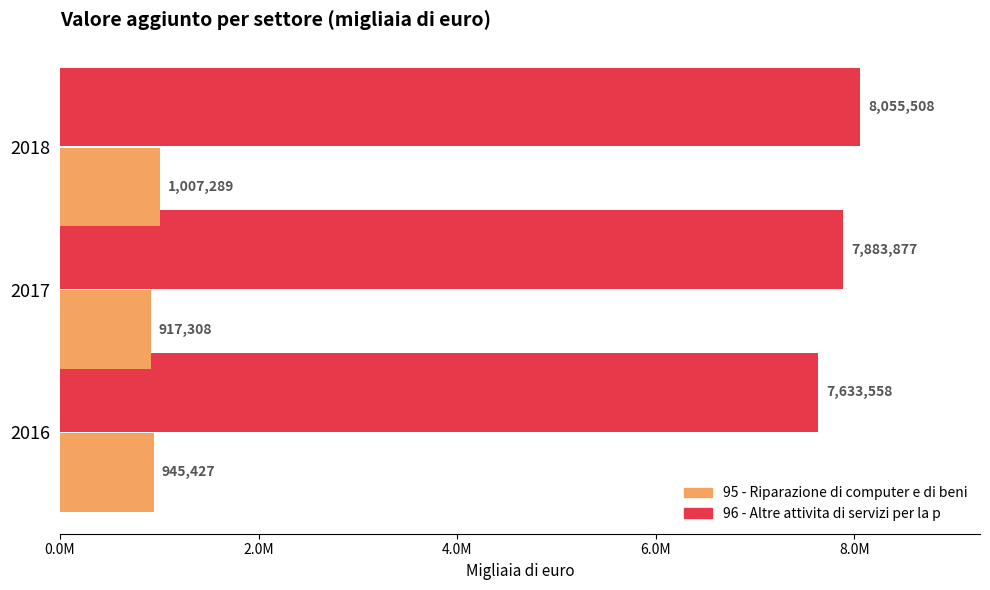

What is the value of the 95 - Riparazione di computer e di beni bar at the 3rd from the left?

1007289